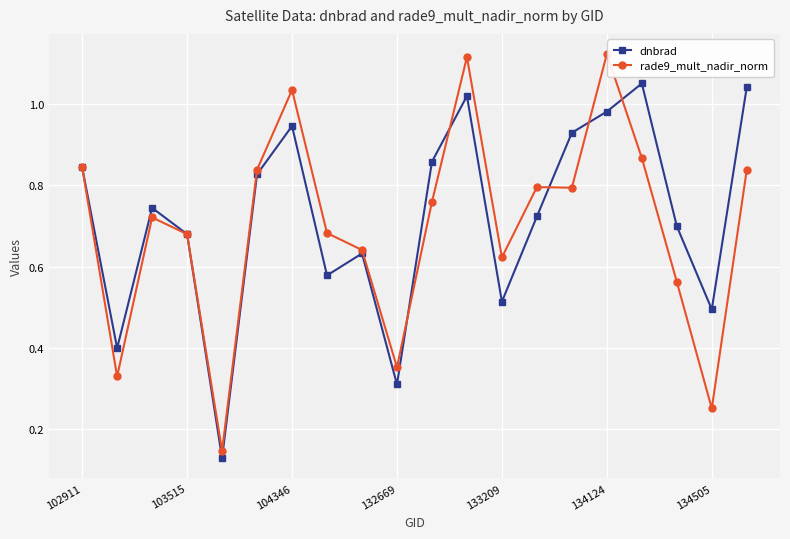

Which series has the largest range (max minus min)?

rade9_mult_nadir_norm